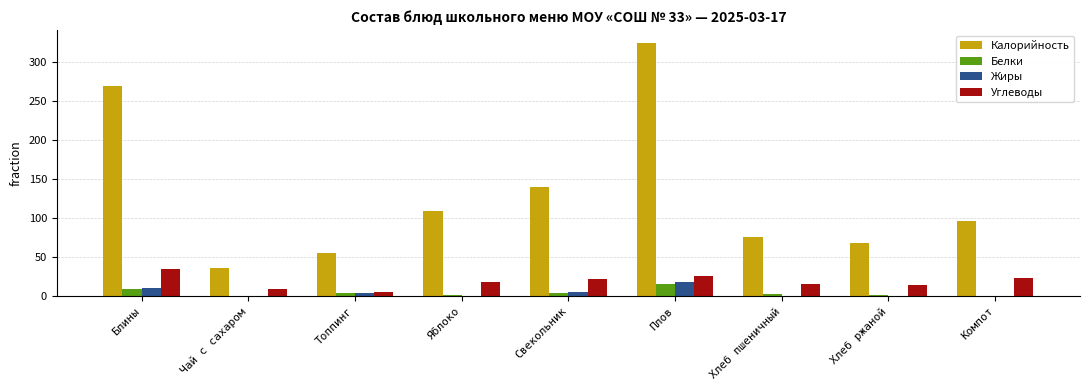

Count the number of categories in the chart.

9